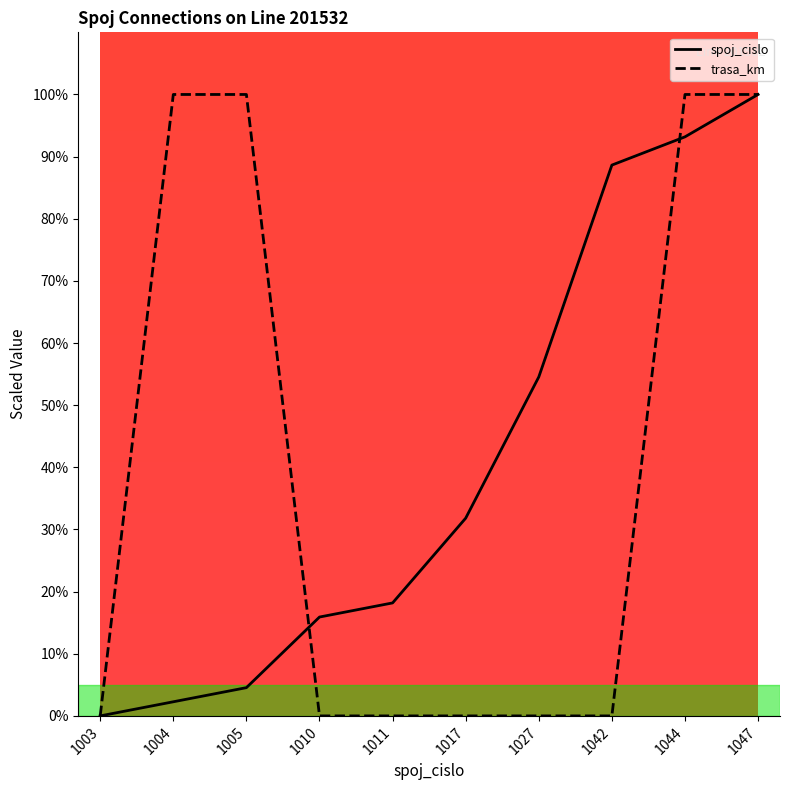

Reading right to left, what are all the values shown in this chart?

spoj_cislo: 100.0	93.2	88.6	54.5	31.8	18.2	15.9	4.5	2.3	0.0
trasa_km: 100.0	100.0	0.0	0.0	0.0	0.0	0.0	100.0	100.0	0.0